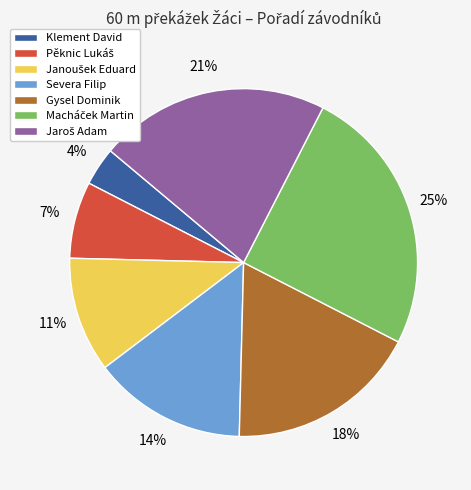

What is the smallest slice in the pie chart?

Klement David